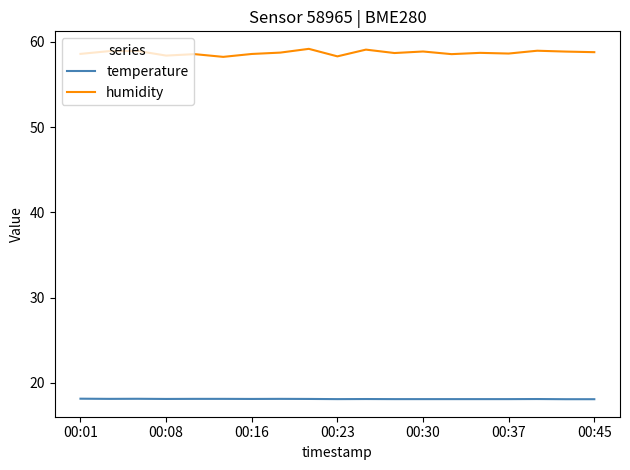

How many distinct data groups are displayed?

2